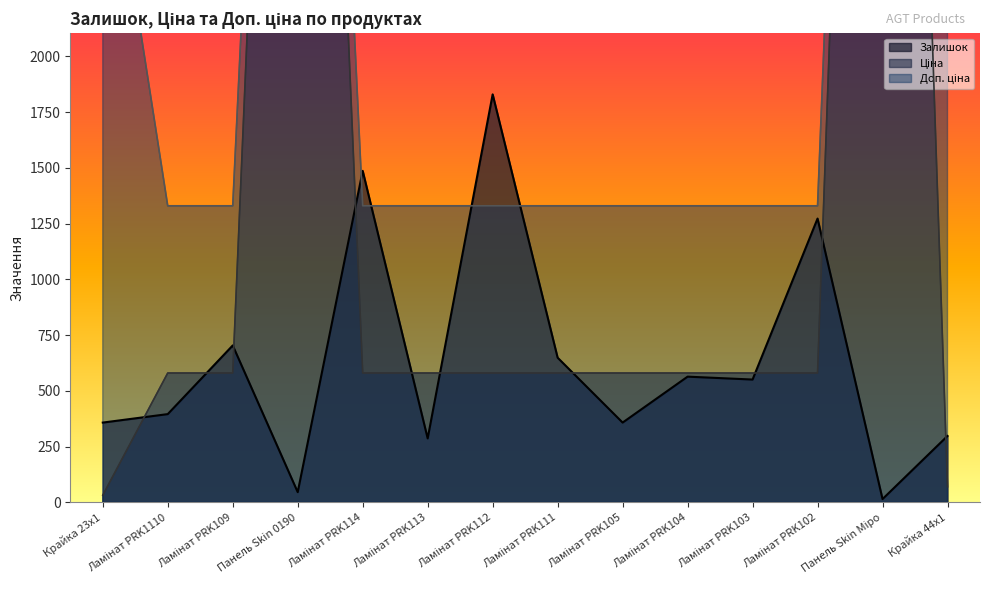

How many lines are shown in the chart?

3